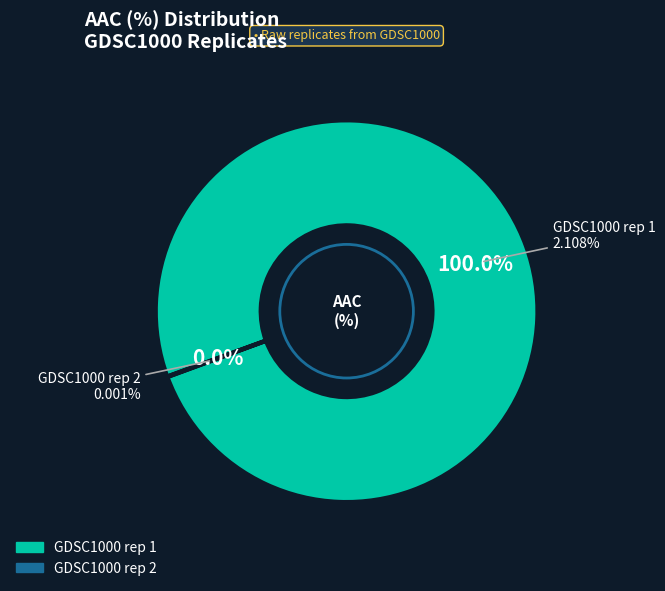

Rank the categories by value from highest to lowest.

GDSC1000 rep 1, GDSC1000 rep 2